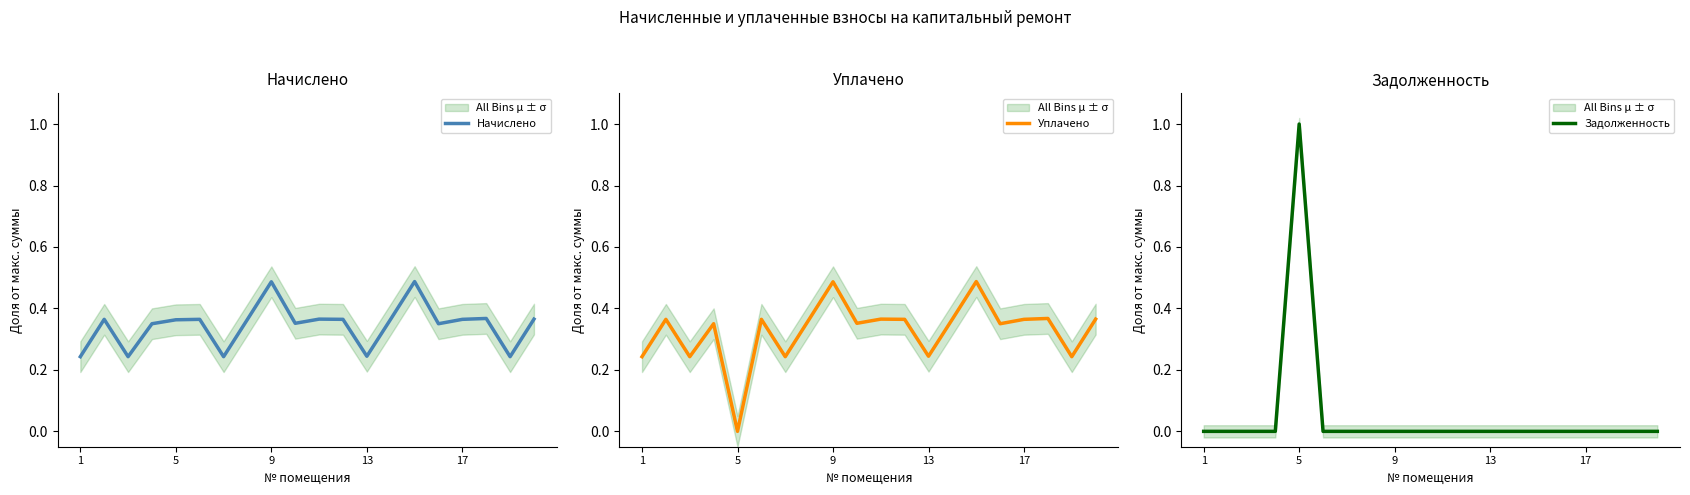

Which has a higher value, 5 or 5?

5